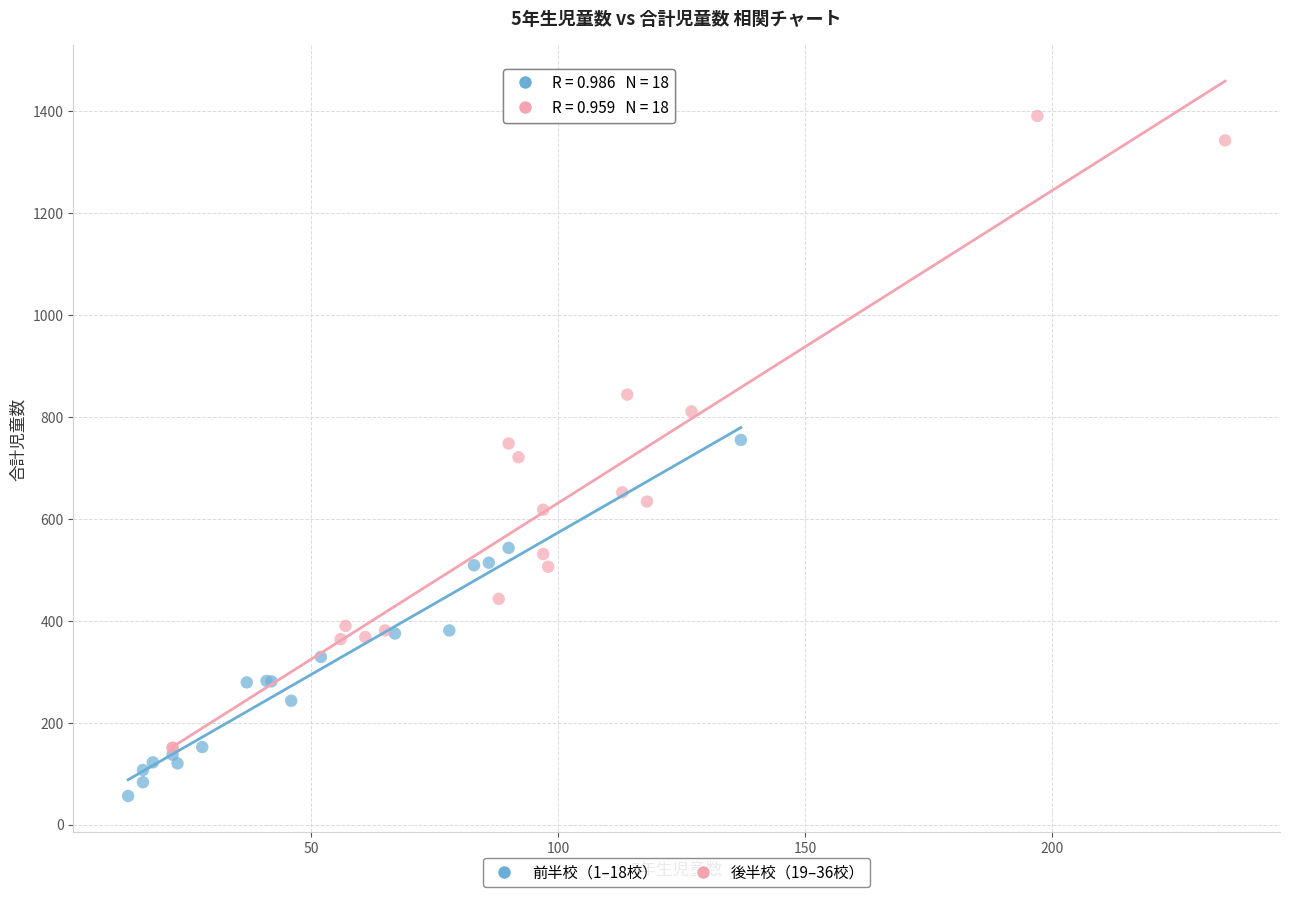

Which series contains the lowest Y value?

前半校（1–18校）